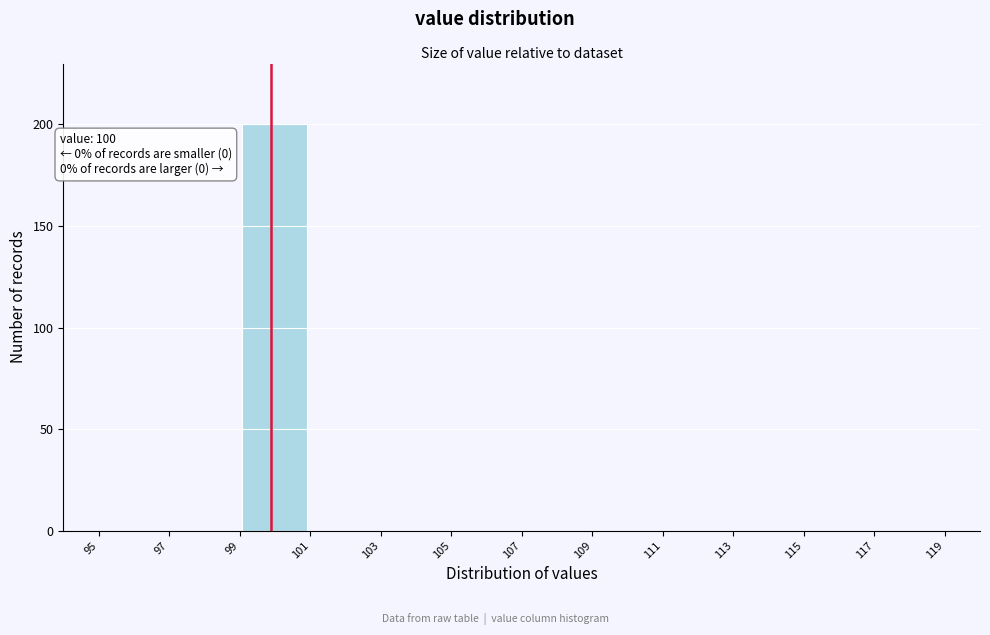

Which range on the x-axis has the tallest bar?

99 to 101